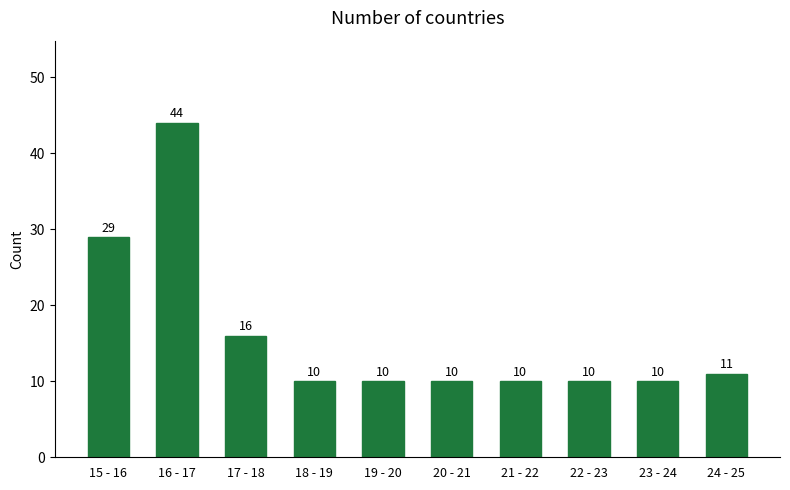

Reading left to right, transcribe all the data shown in this chart.

29	44	16	10	10	10	10	10	10	11